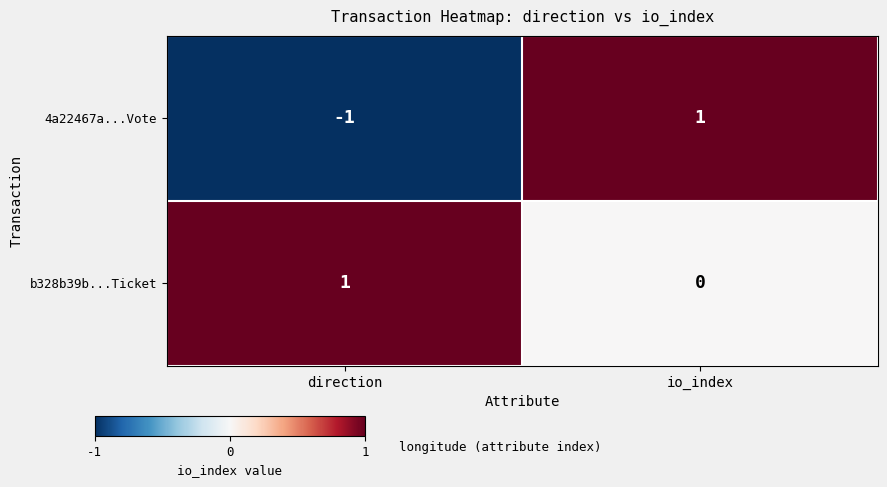

Which series has the widest spread of values?

4a22467a...Vote